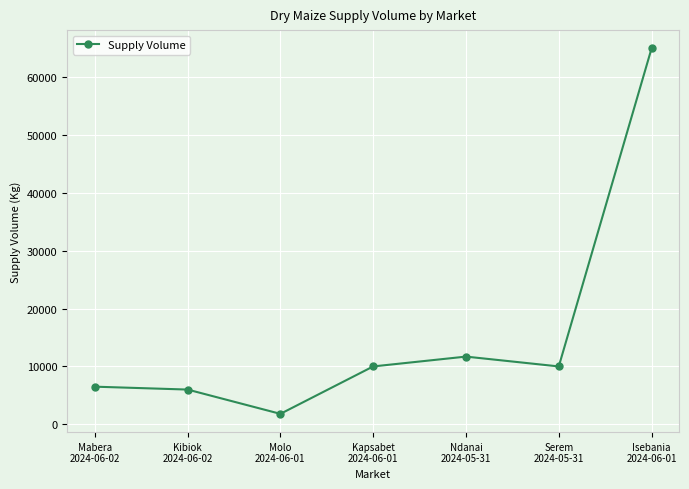

The value at Isebania
2024-06-01 is 85051. True or false?

False